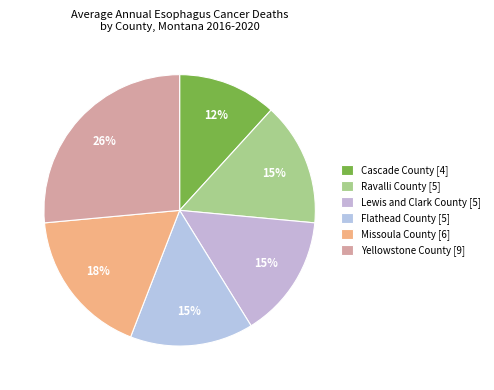

Is it true that Flathead County is 15% of the pie?

True